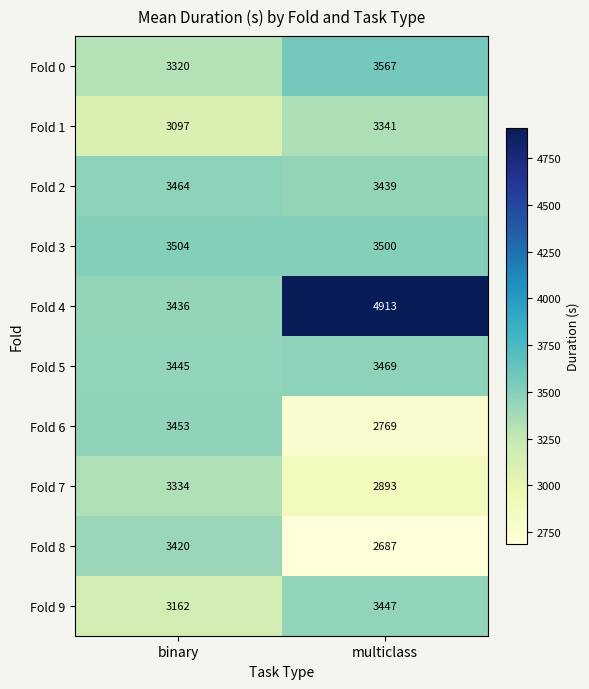

List the series in order of their peak value, lowest first.

Fold 7, Fold 1, Fold 8, Fold 9, Fold 6, Fold 2, Fold 5, Fold 3, Fold 0, Fold 4